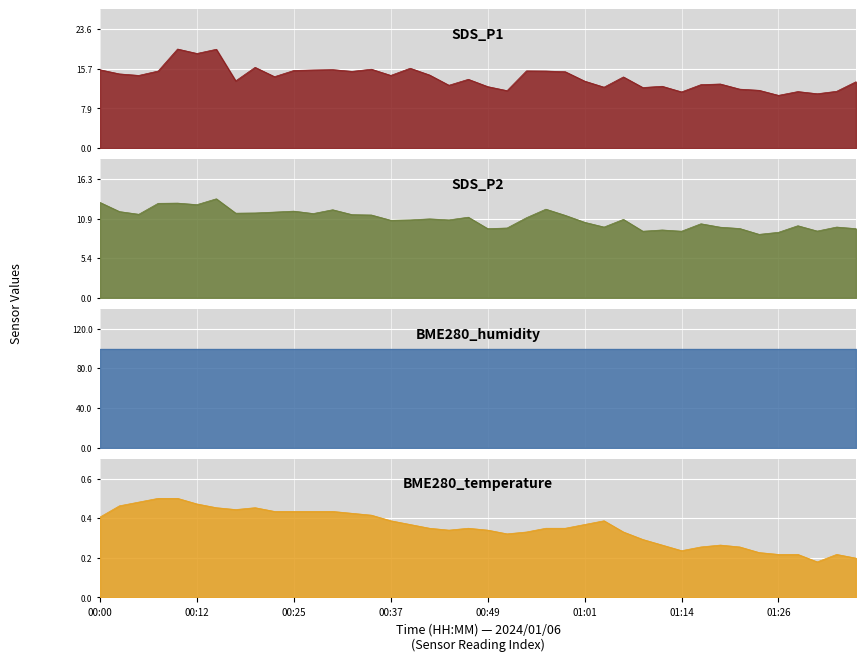

What is the difference between the maximum and minimum values in the SDS_P2 series?

4.9